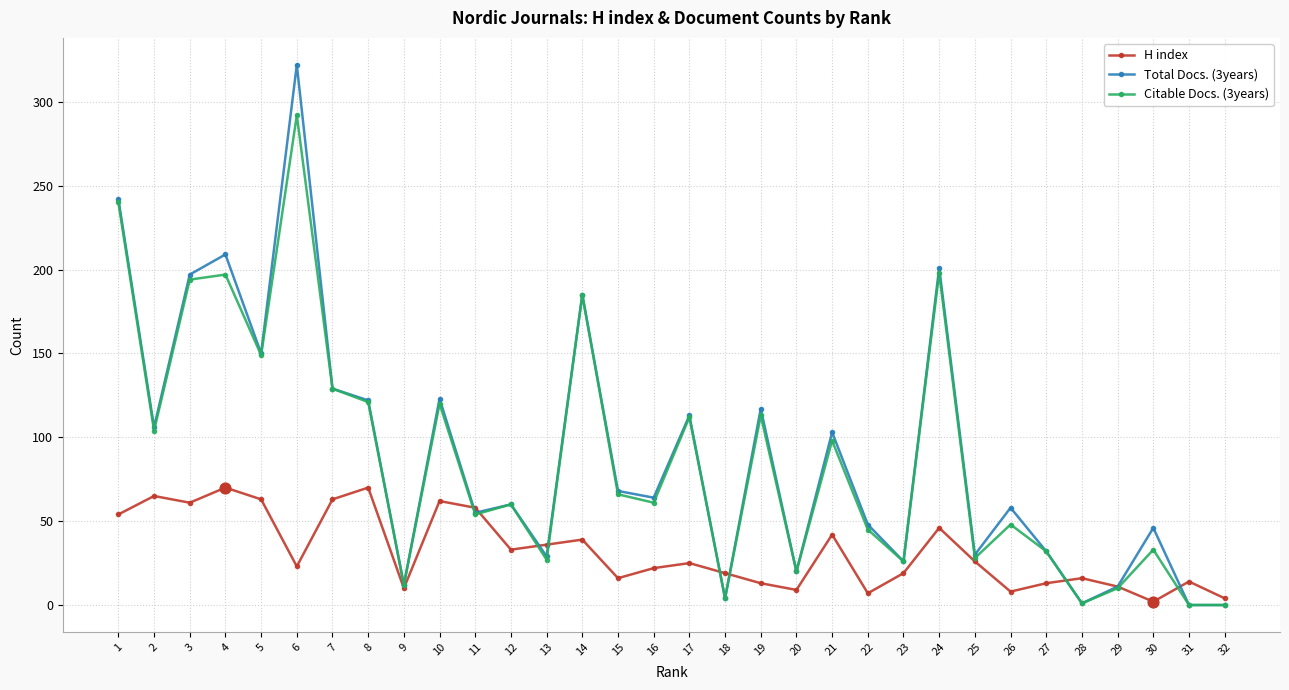

Which series has the largest range (max minus min)?

Total Docs. (3years)